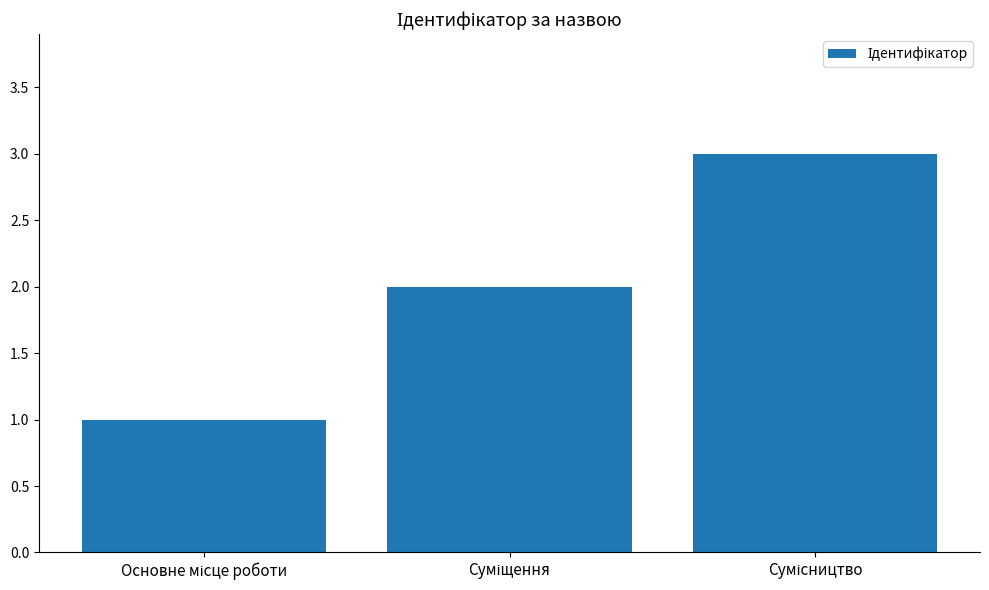

How many bars are there in total?

3